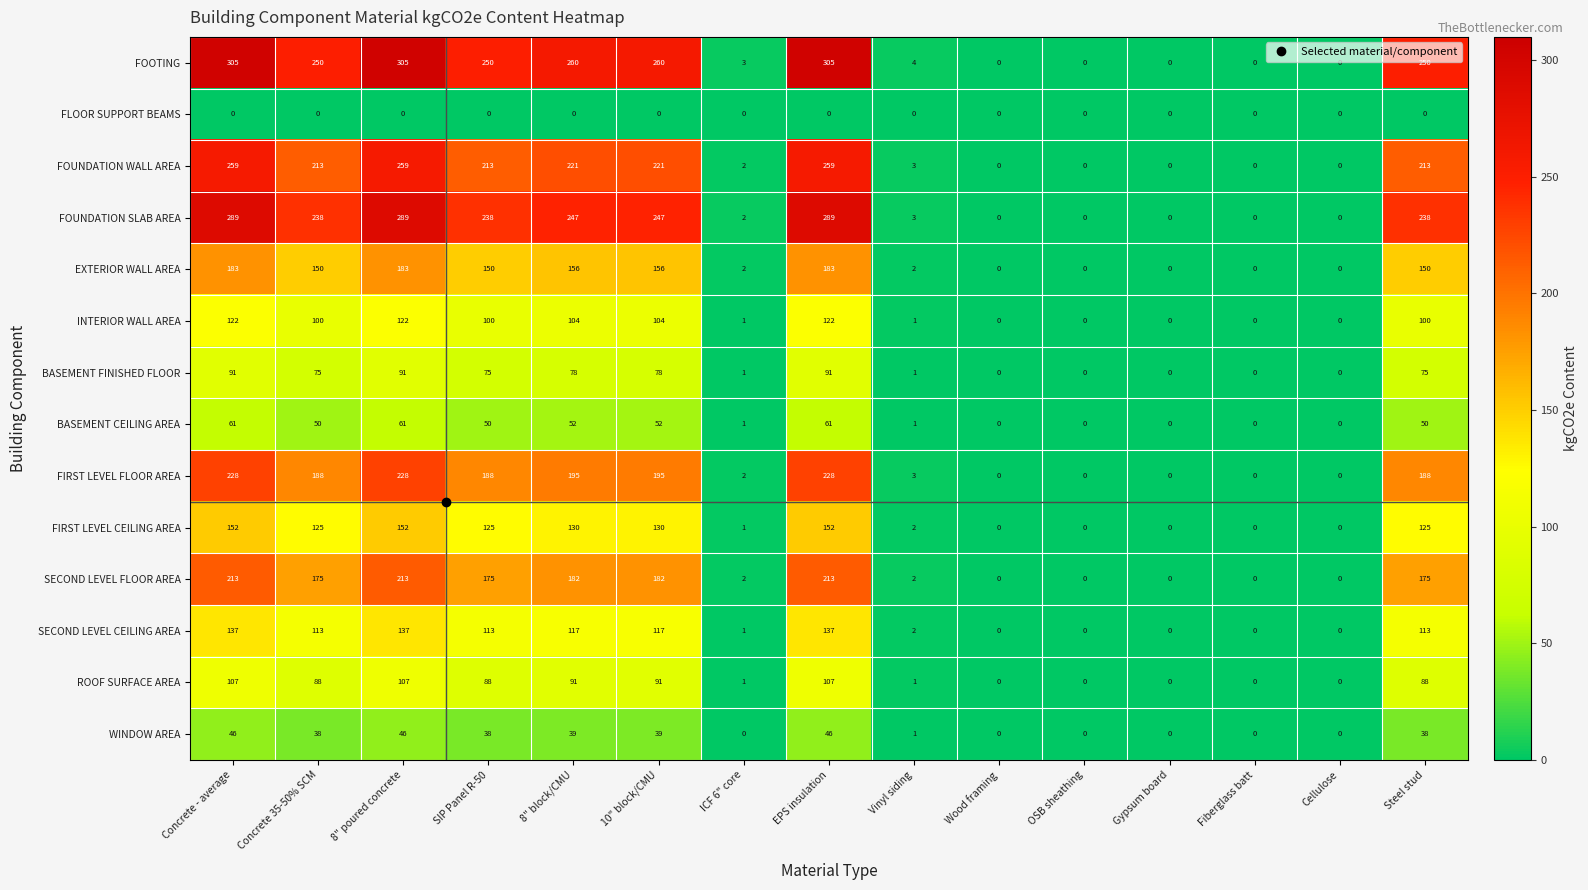

Is it true that BASEMENT CEILING AREA equals 79 at SIP Panel R-50?

False